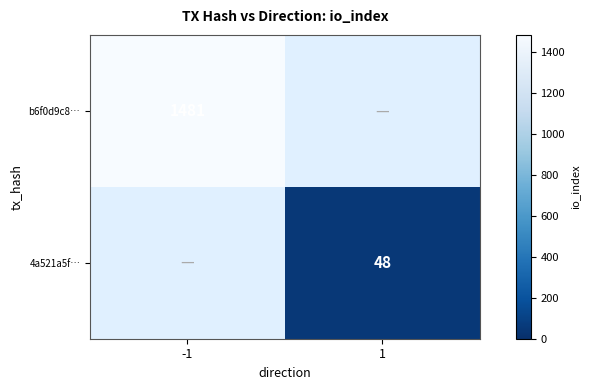

What is the minimum value shown in the chart?

48.0